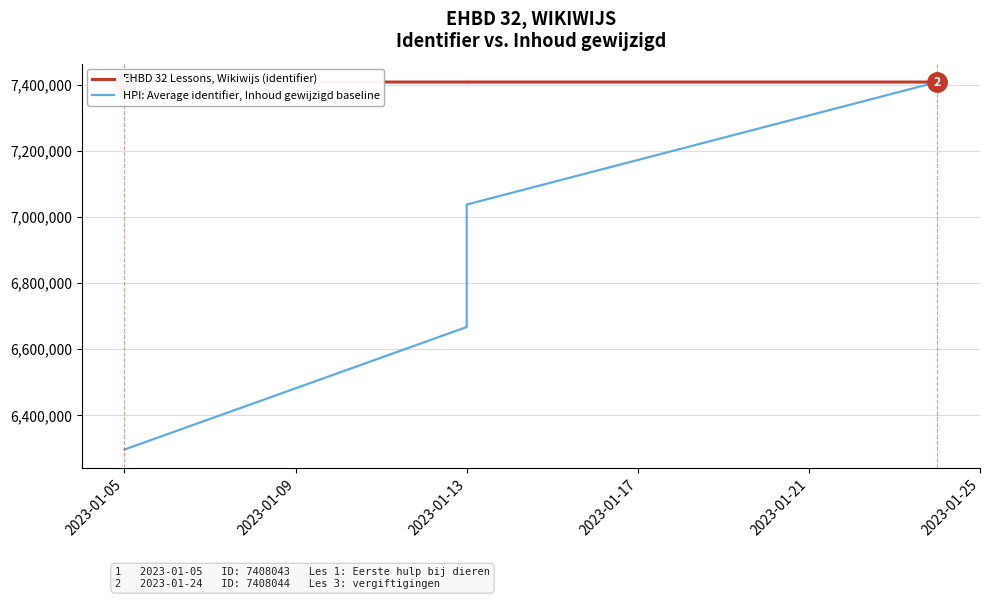

List the series in order of their peak value, highest first.

EHBD 32 Lessons, Wikiwijs (identifier), HPI: Average identifier, Inhoud gewijzigd baseline